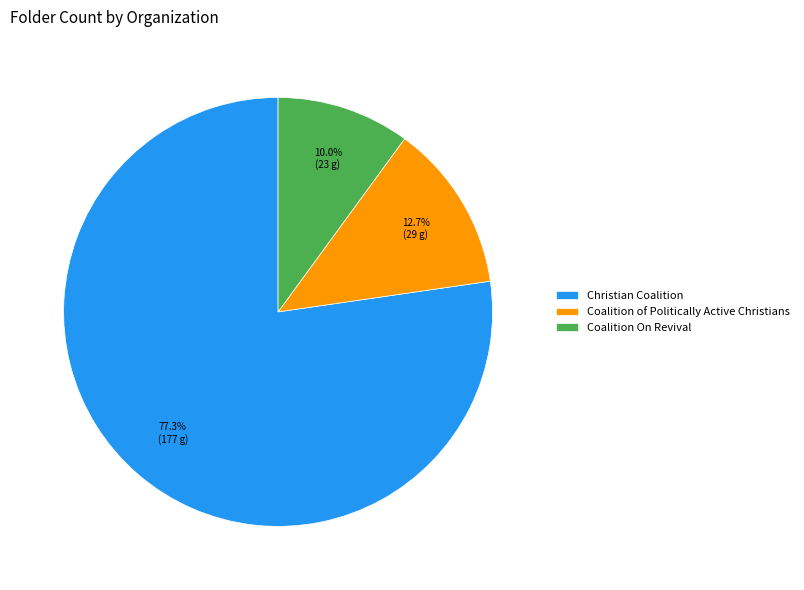

Is there a majority slice in this chart?

Yes